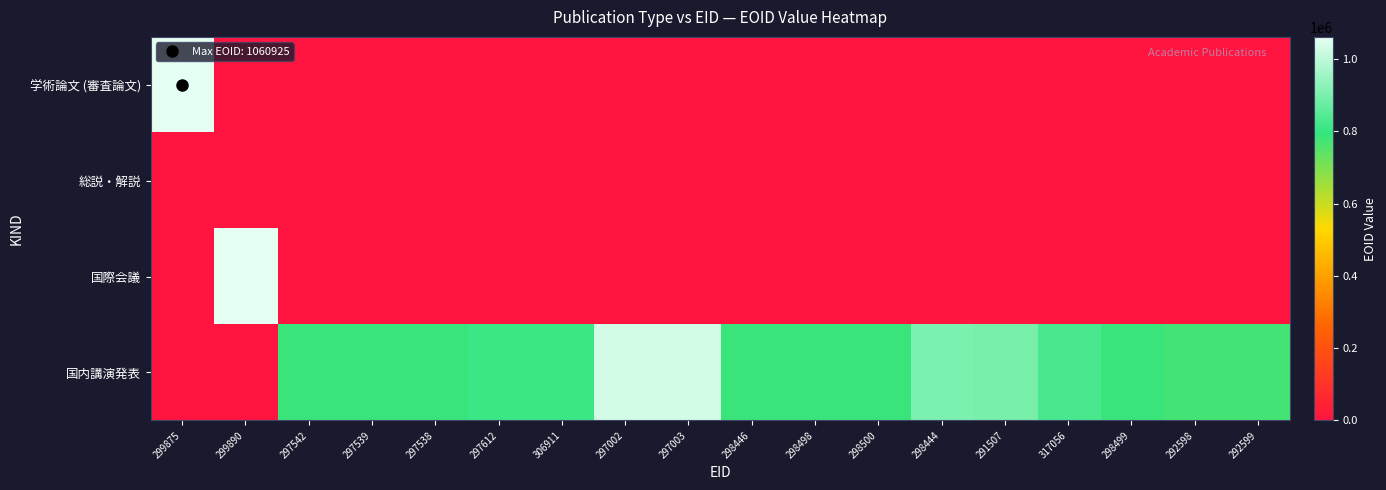

At which category does the chart reach its minimum across all series?

299890